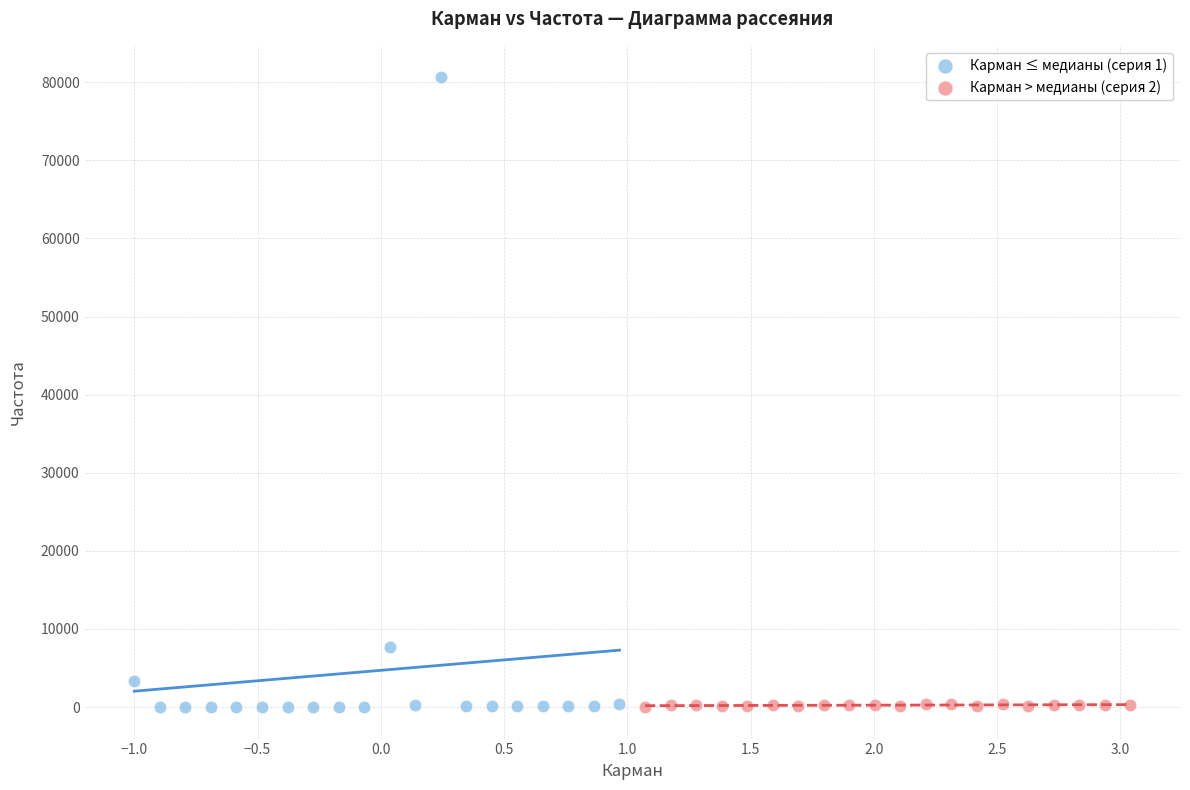

Which series has the largest Y range (max minus min)?

Карман ≤ медианы (серия 1)